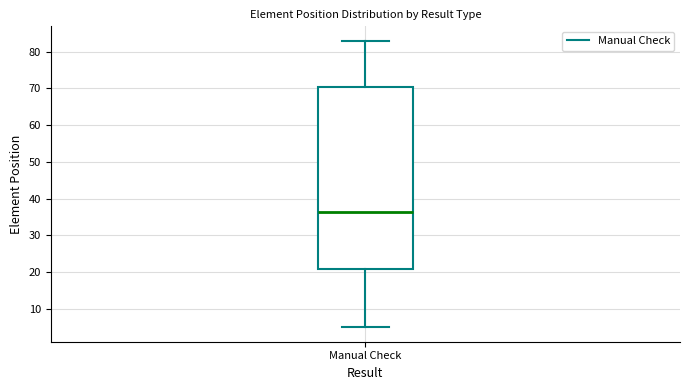

Transcribe this box plot: give where the median line is, the range the box spans, and where the two whiskers end, as read against the y-axis. The values are not printed on the chart, so give them approximately, as read against the axis.

median 37, box 21 to 71, whiskers 5 to 83